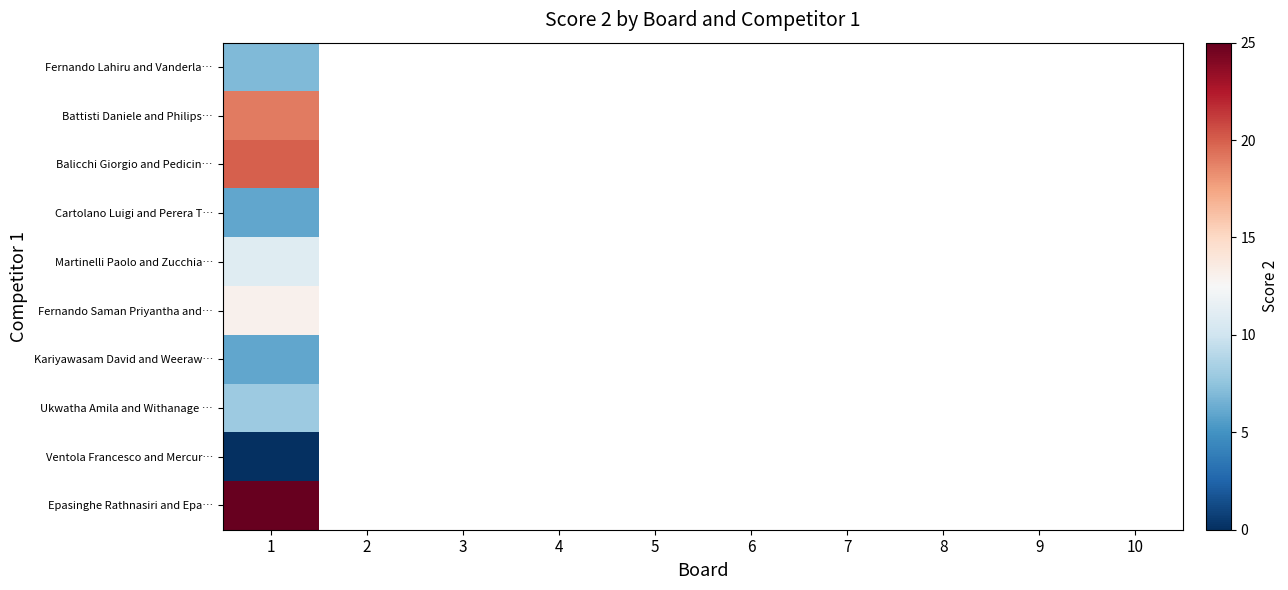

Which has a higher value, 10 or 8?

8